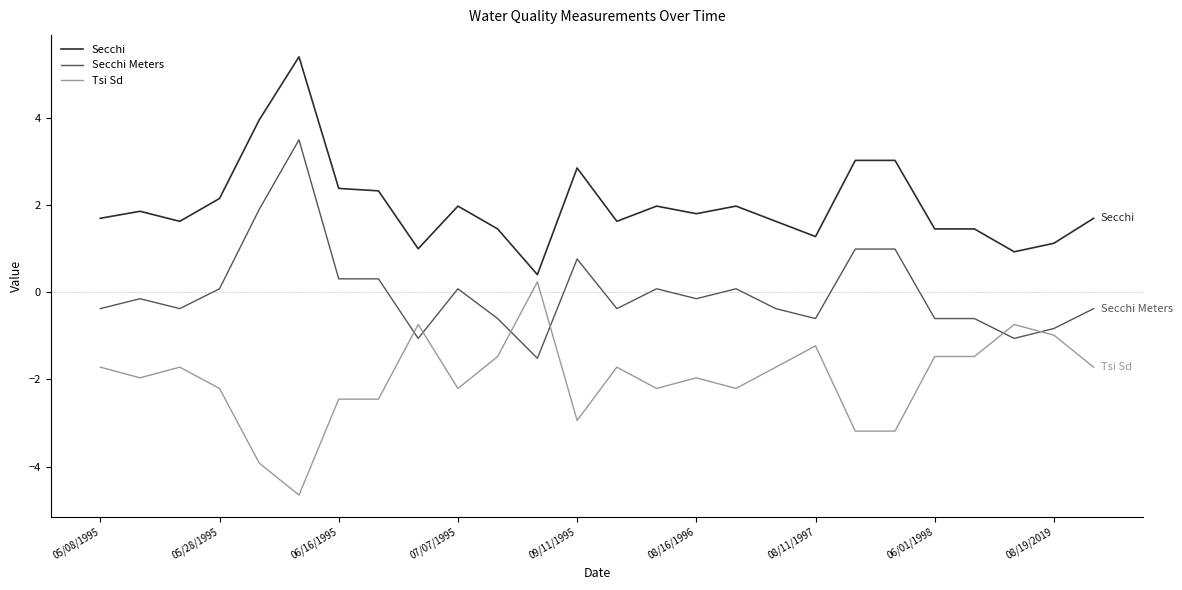

Which series has the largest total across all categories?

Secchi